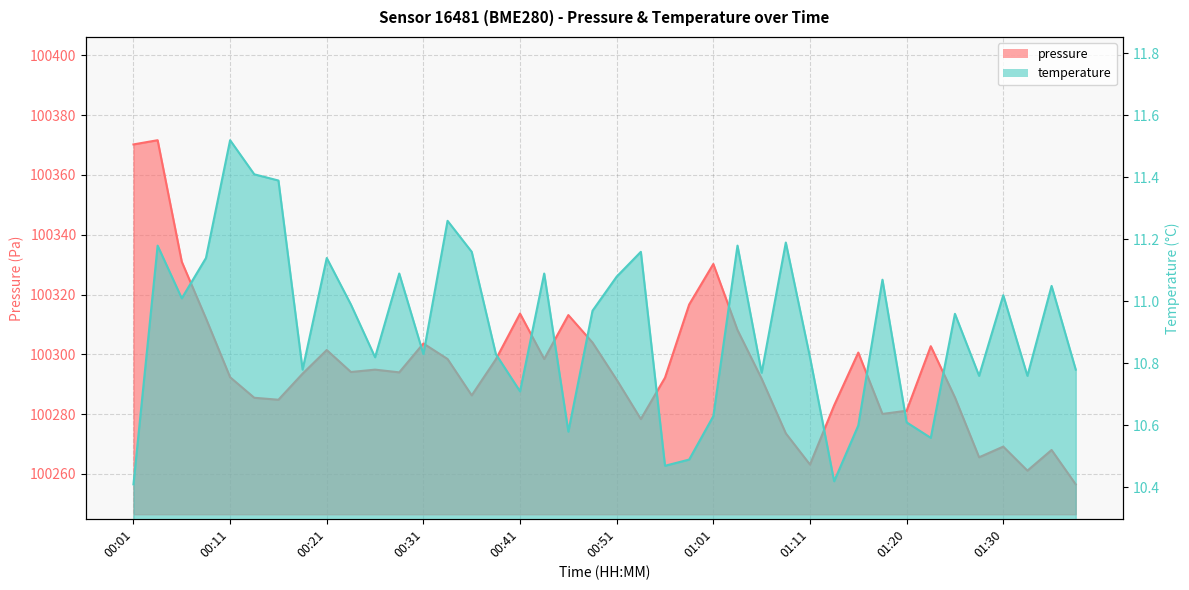

At which category does temperature reach its first local valley?

00:06